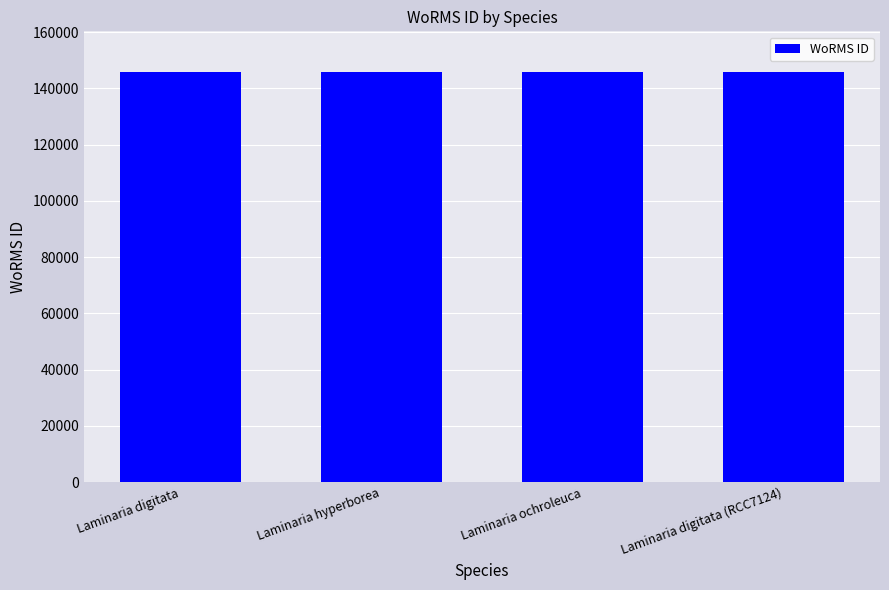

What is the average value?

145725